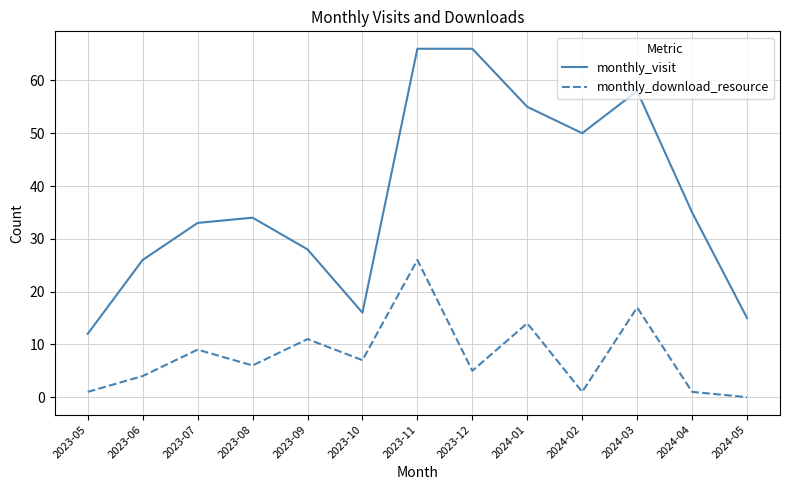

What is the maximum value for monthly_visit?

66